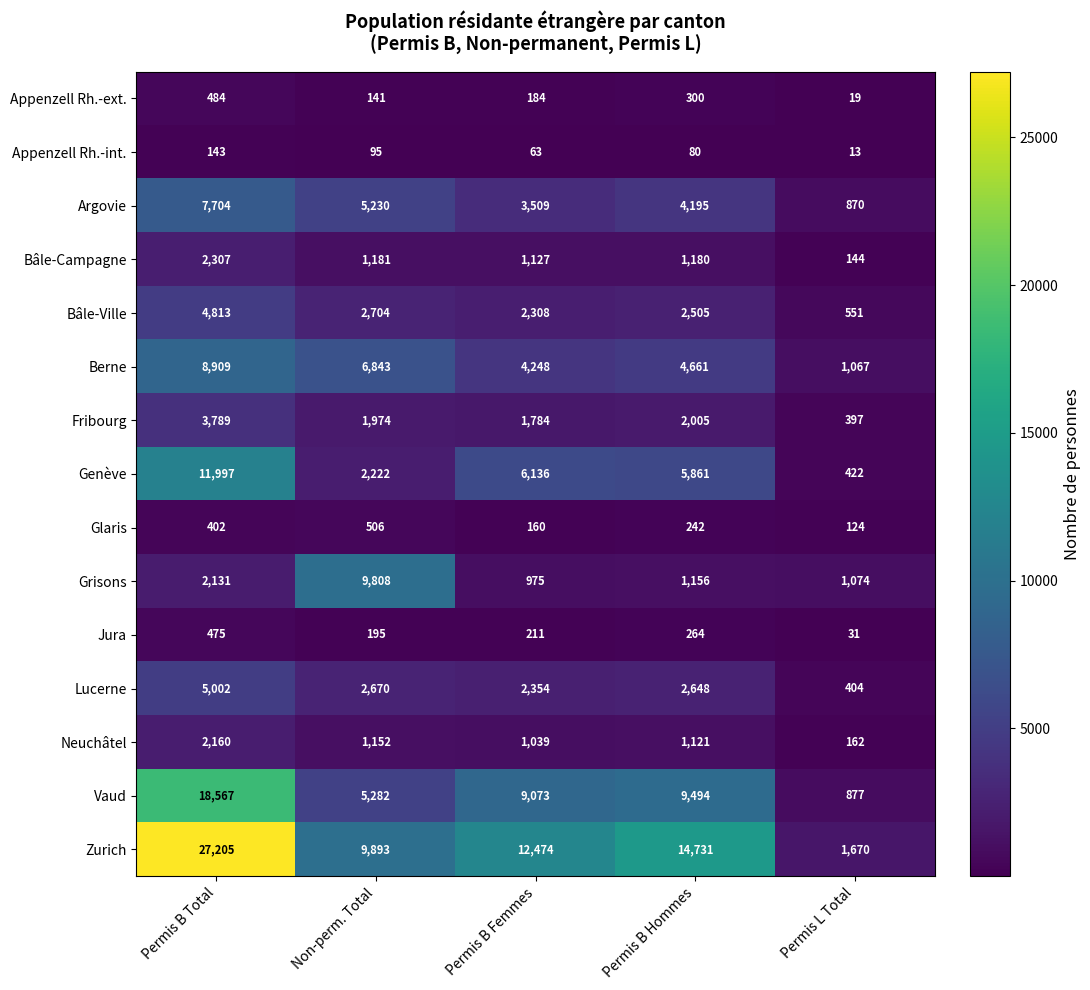

Where does the Genève series first go above 5861?

Permis B Total